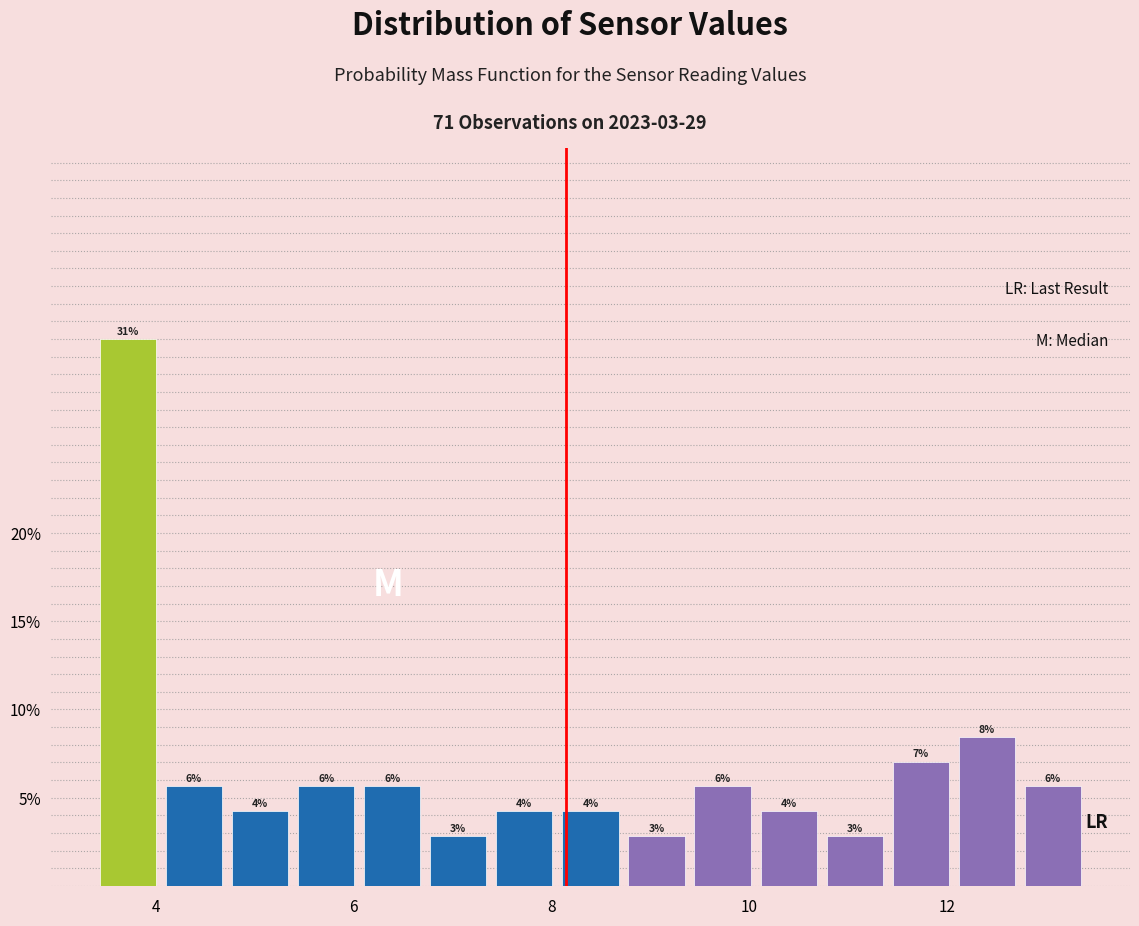

Around what value on the x-axis is the tallest bar? Give the approximate position of its centre, as read against the axis.

3.8